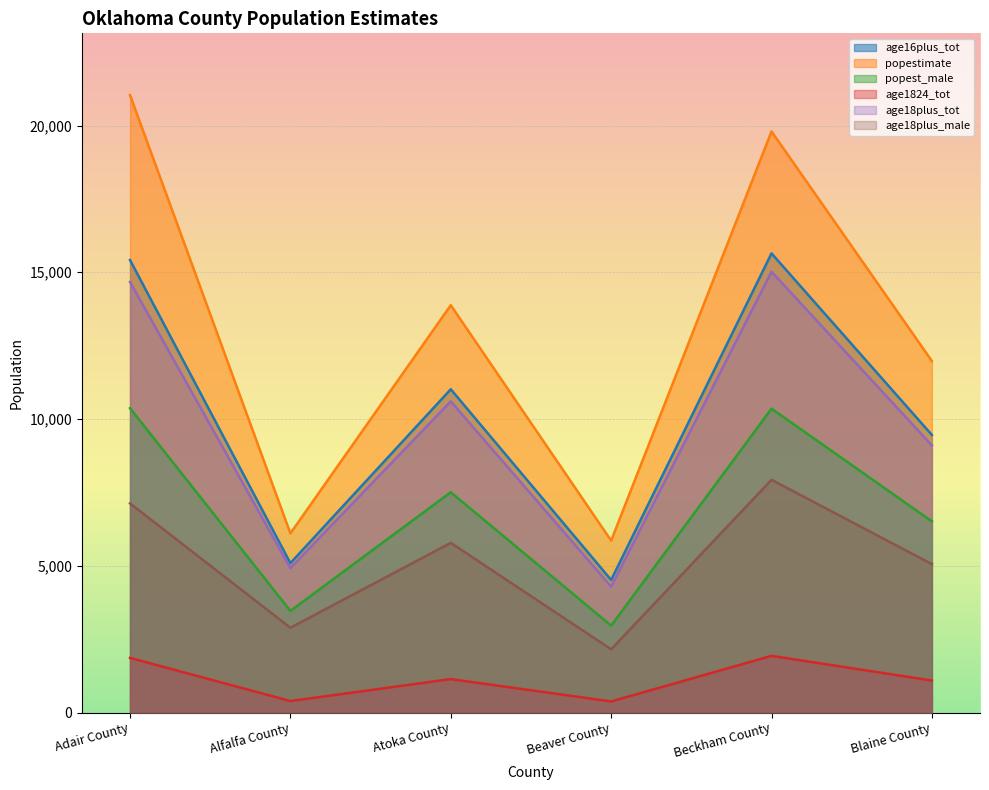

Does the chart display data point markers on the line(s)?

No